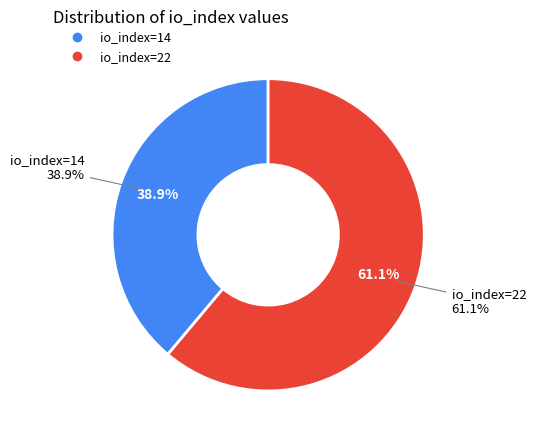

Approximately how many times larger is the value at io_index=14 compared to io_index=22?

0.6